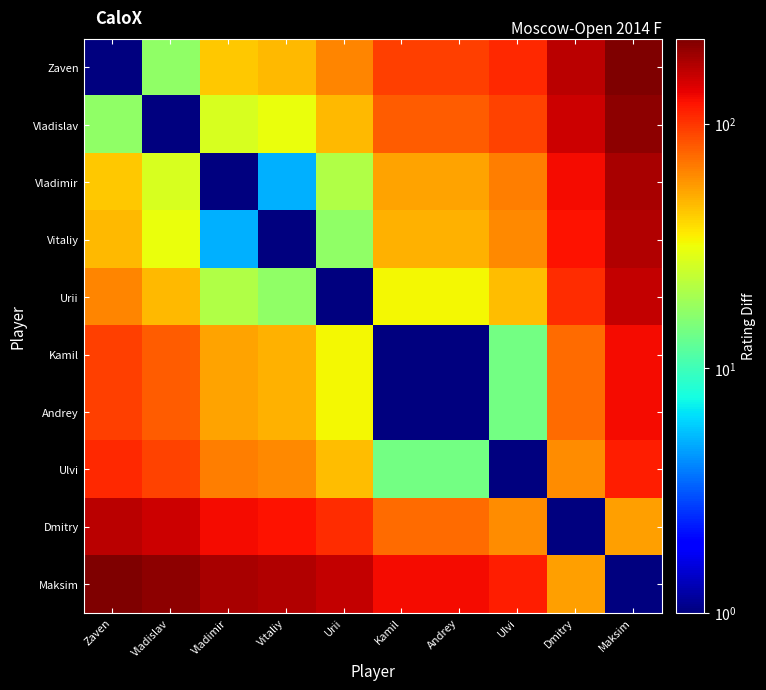

Between Urii and Maksim, which series saw the biggest shift?

Zaven